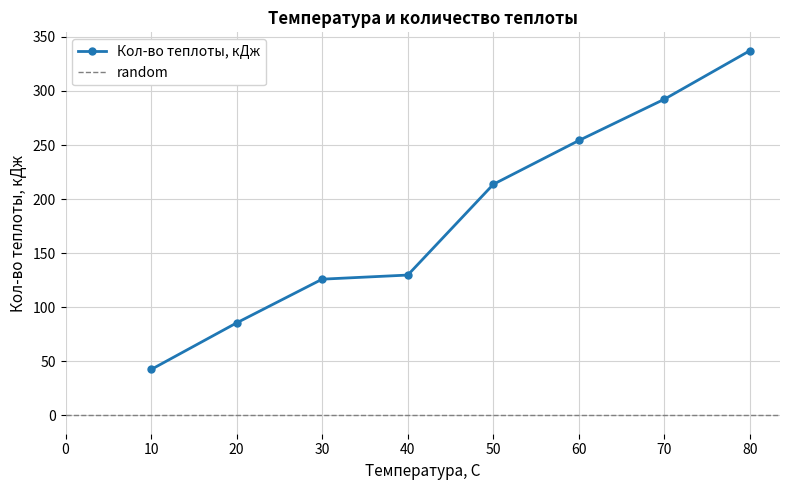

What is the change in value from 10 to 40?

+87.3